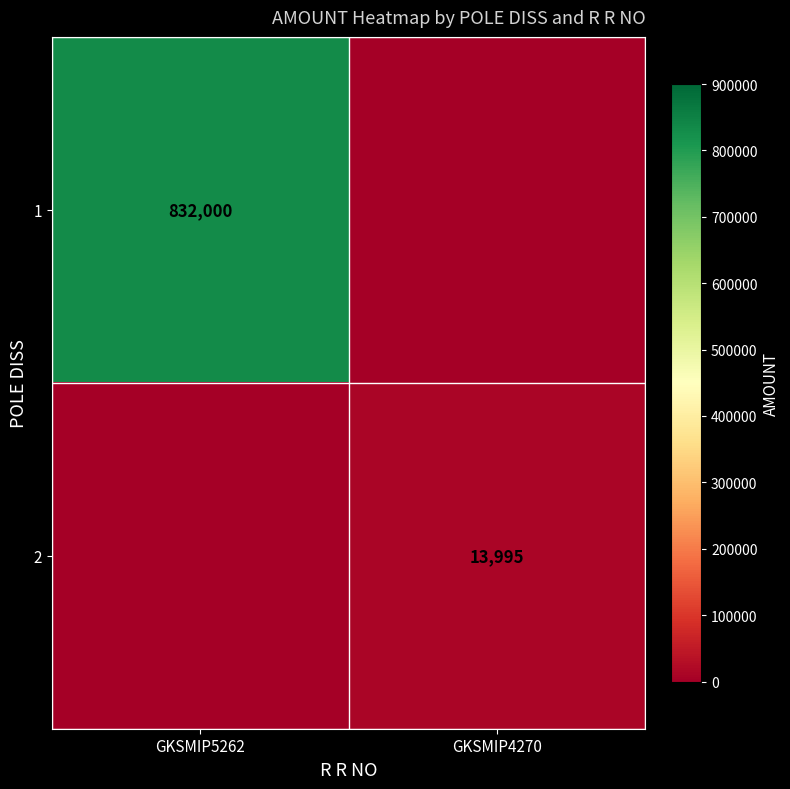

The 2 series shows 7253 at GKSMIP4270. True or false?

False